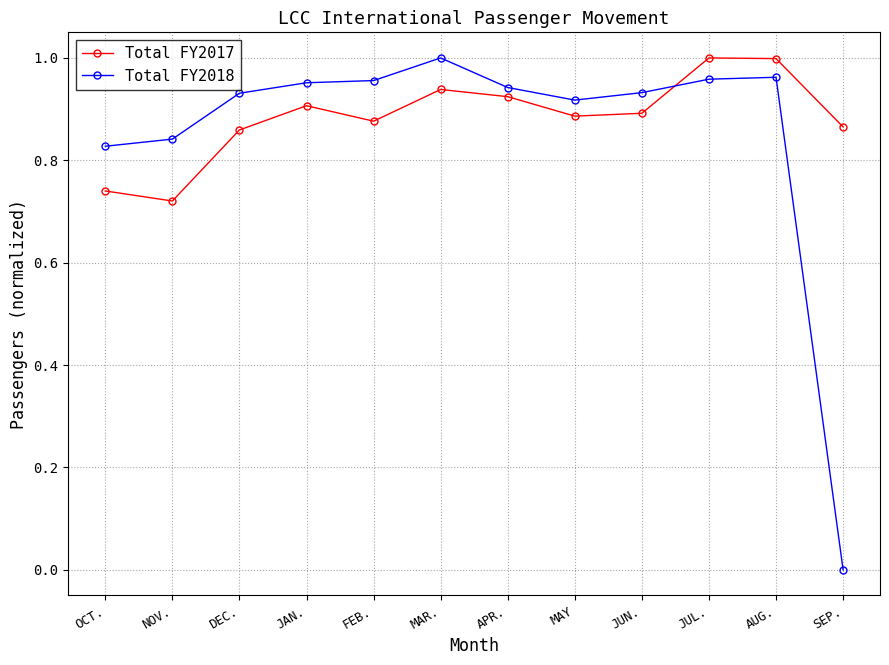

True or false: Total FY2018 and Total FY2017 intersect in this chart.

True